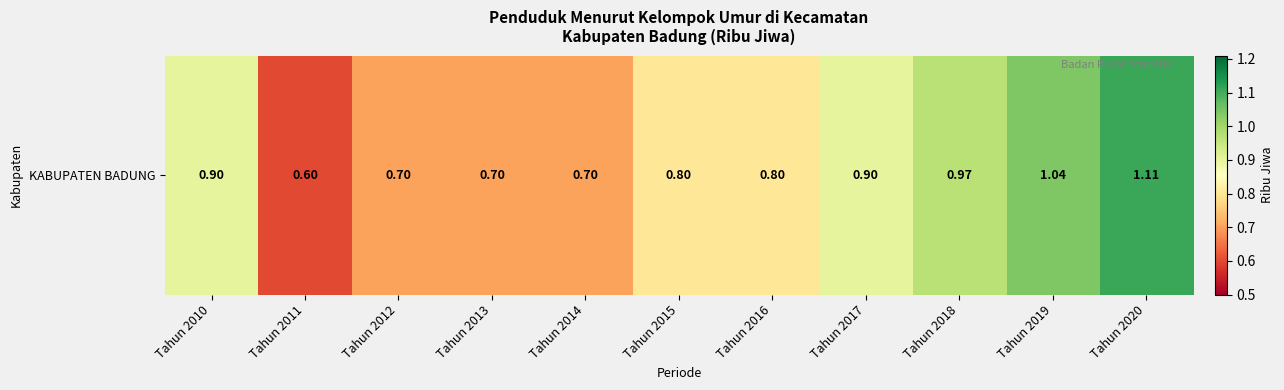

List the labels in order of value, largest first.

Tahun 2020, Tahun 2019, Tahun 2018, Tahun 2010, Tahun 2017, Tahun 2015, Tahun 2016, Tahun 2012, Tahun 2013, Tahun 2014, Tahun 2011